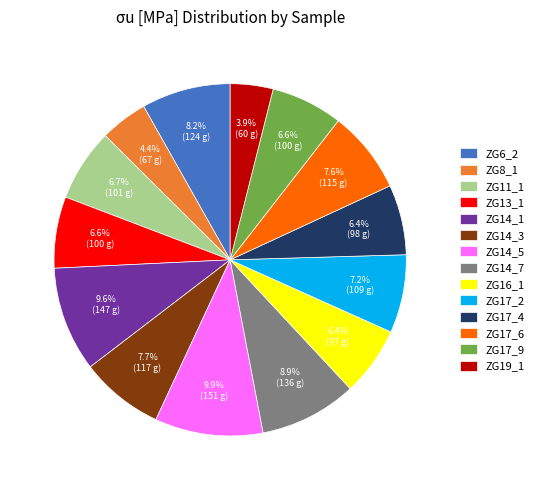

To the nearest percent, what portion does ZG11_1 represent?

7%